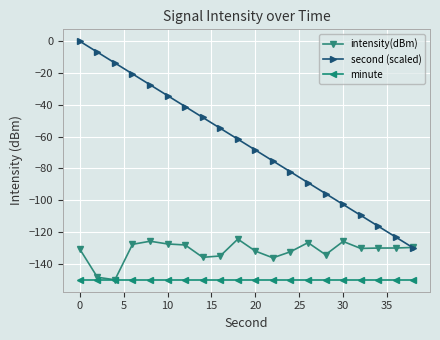

What is the value of the minute point at the 4th from the left?

-150.0